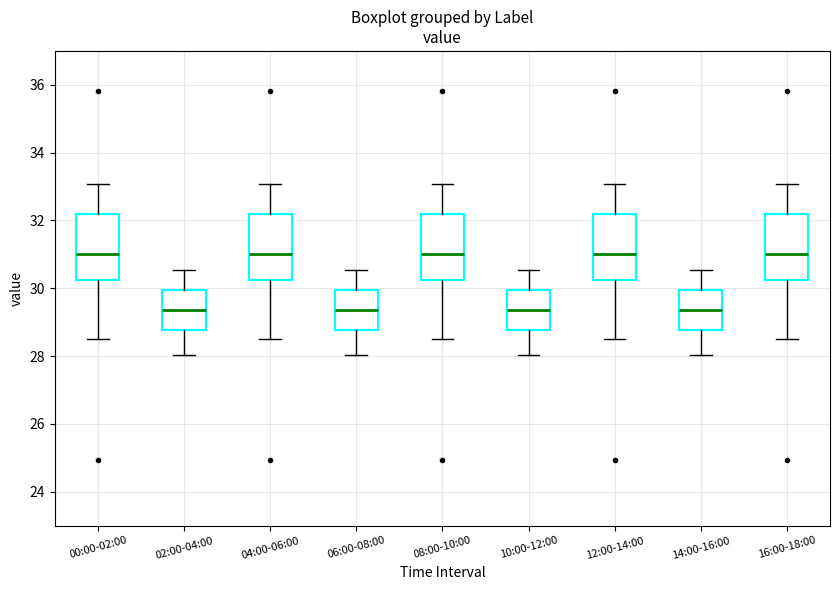

Where does the median line of the box for 04:00-06:00 sit on the y-axis? The values are not printed on the chart, so give them approximately, as read against the axis.

31.0